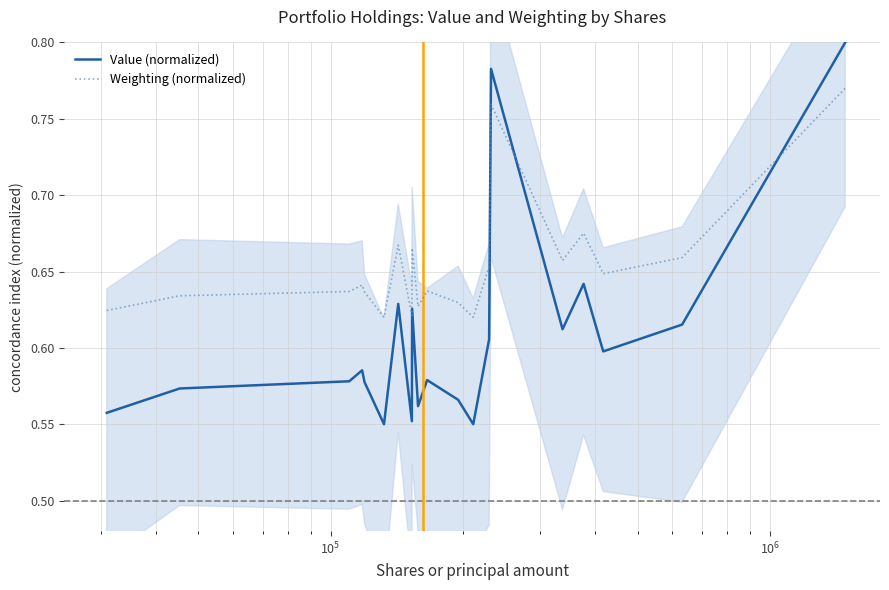

How many times do Value (normalized) and Weighting (normalized) cross each other?

3